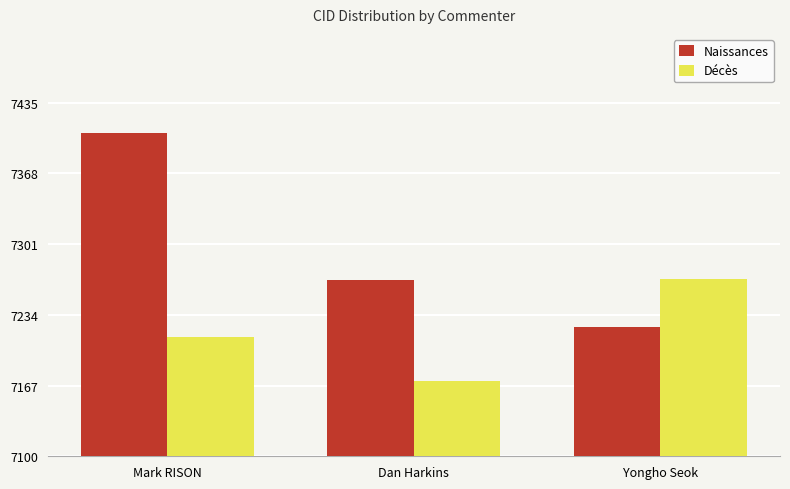

How many values in the Naissances series are below 7267?

1